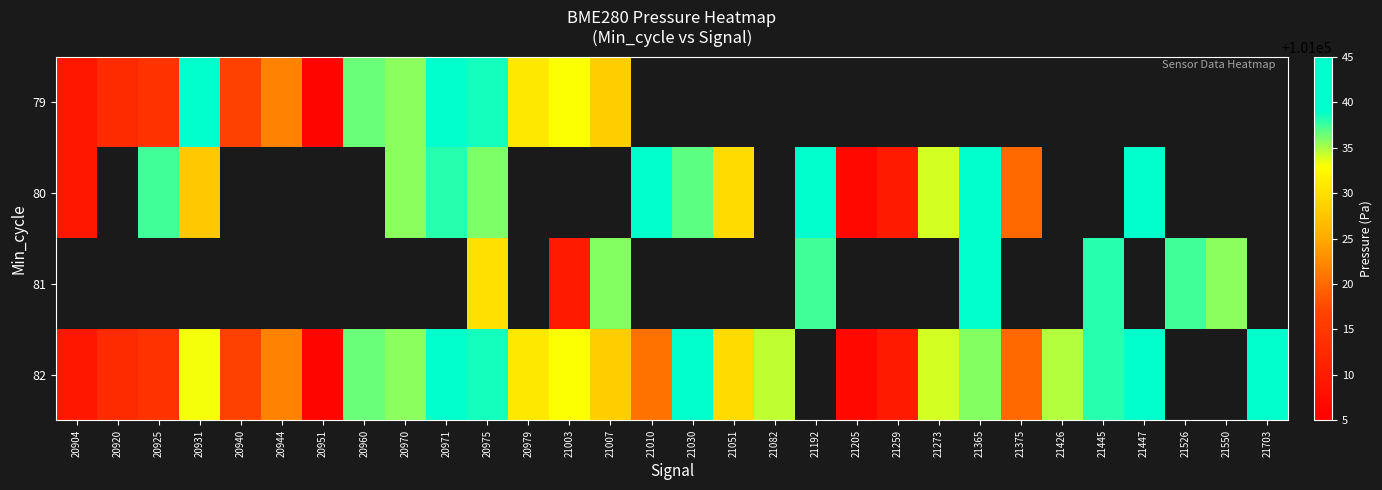

Which label corresponds to the smallest value in the chart?

20951